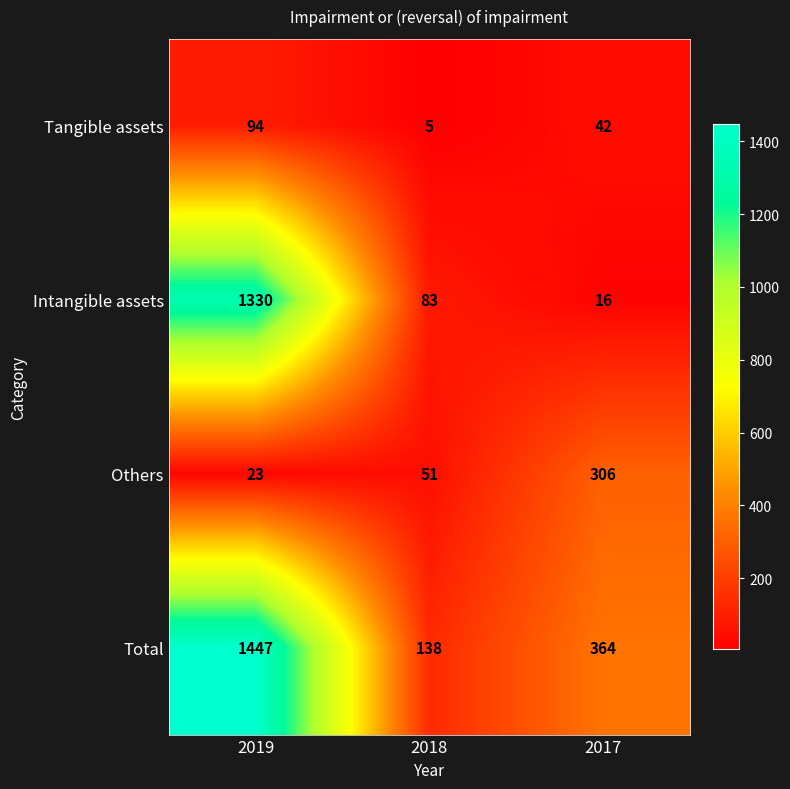

What is the average value of the Intangible assets series?

476